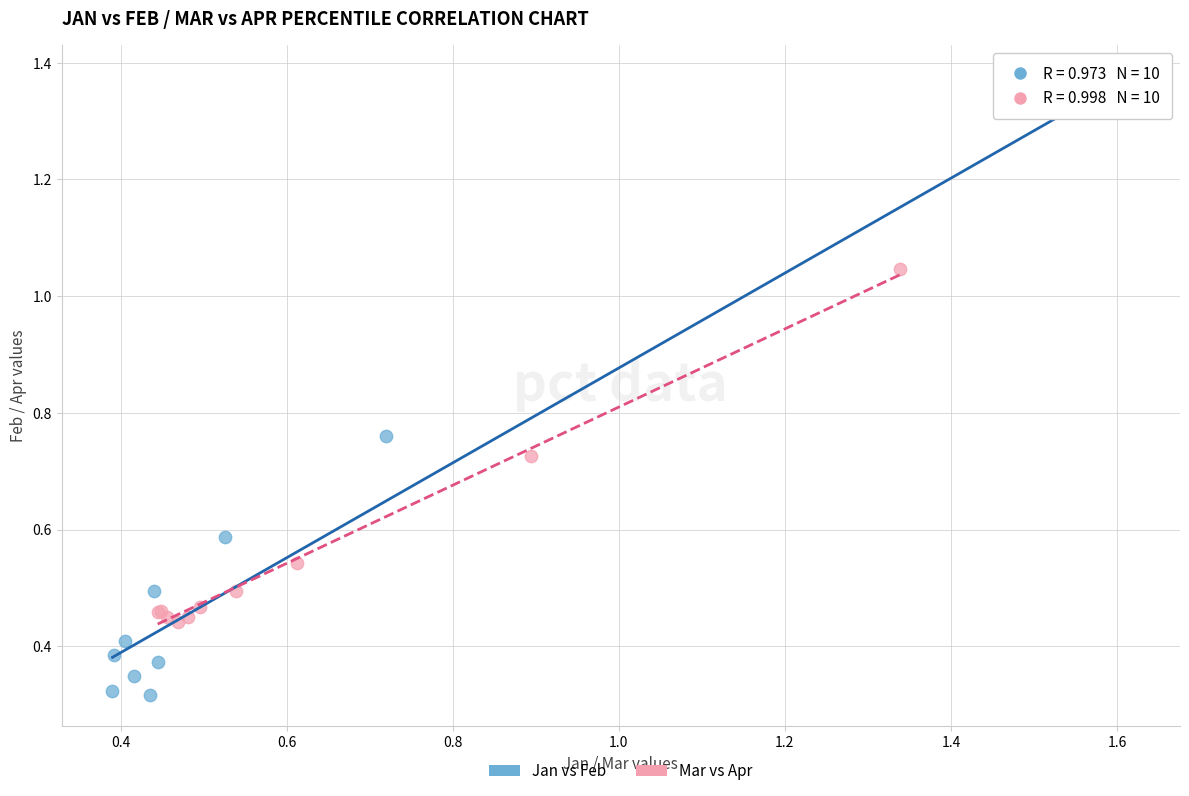

Which series reaches the maximum Y coordinate?

Jan vs Feb